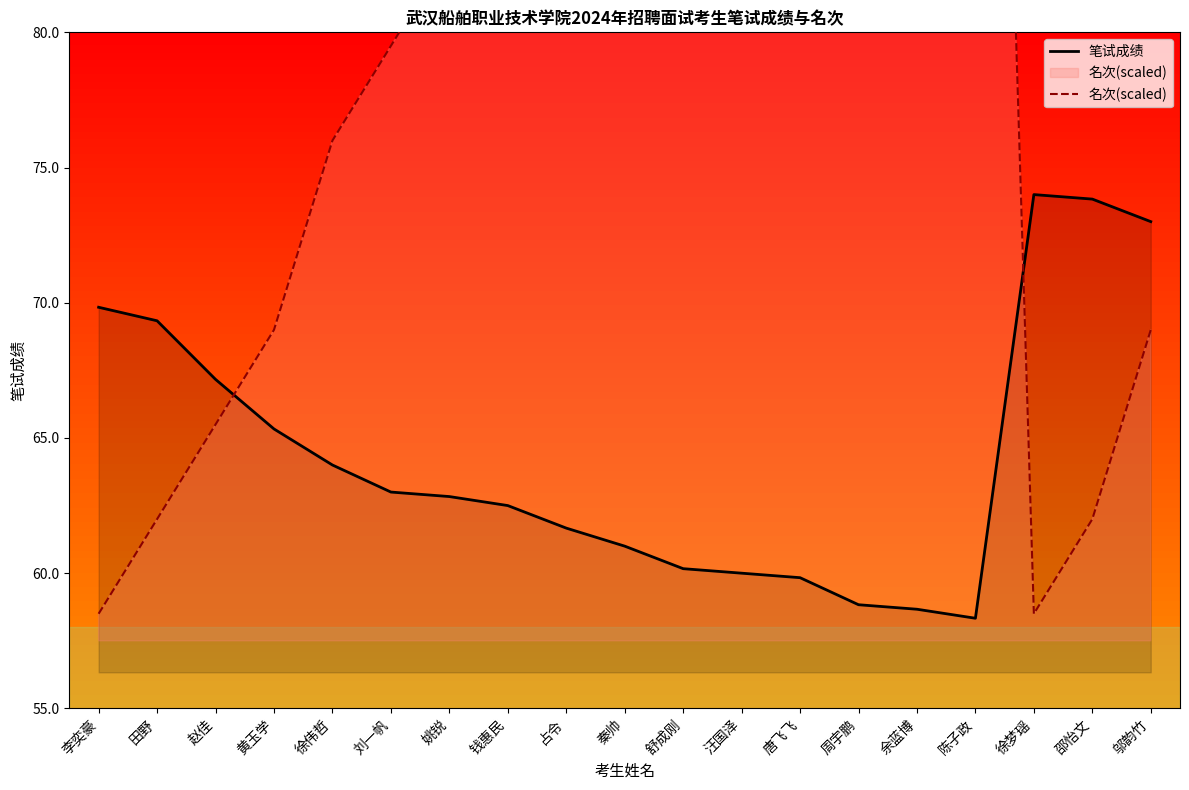

Is it true that 笔试成绩 equals 27.9 at 唐飞飞?

False